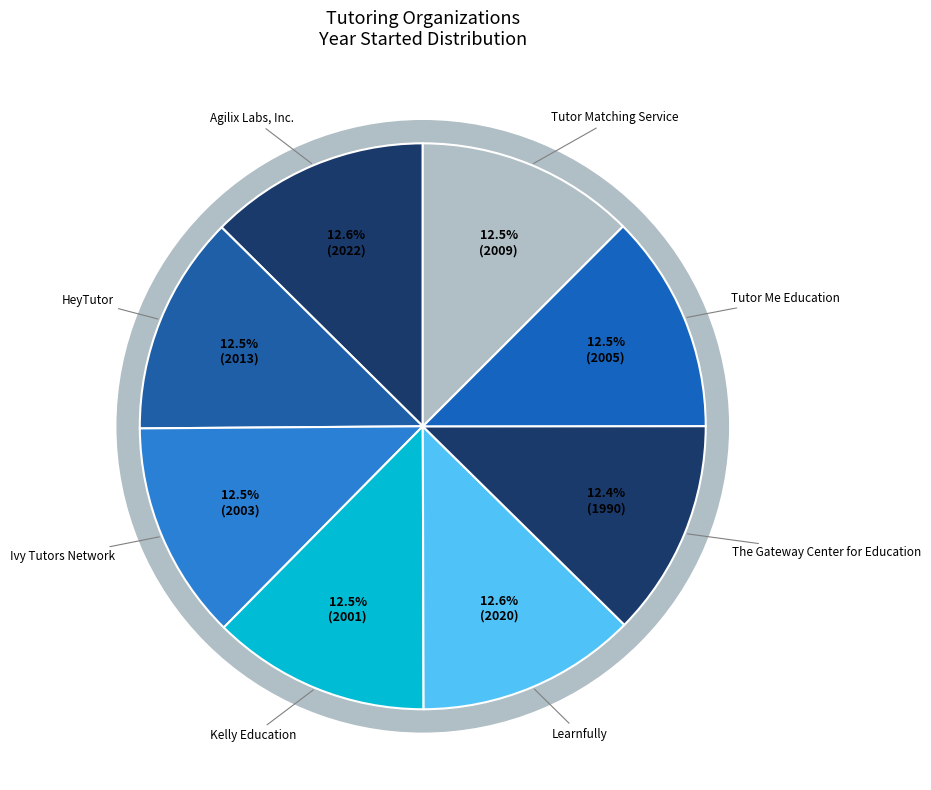

Is it true that HeyTutor is 4% of the pie?

False